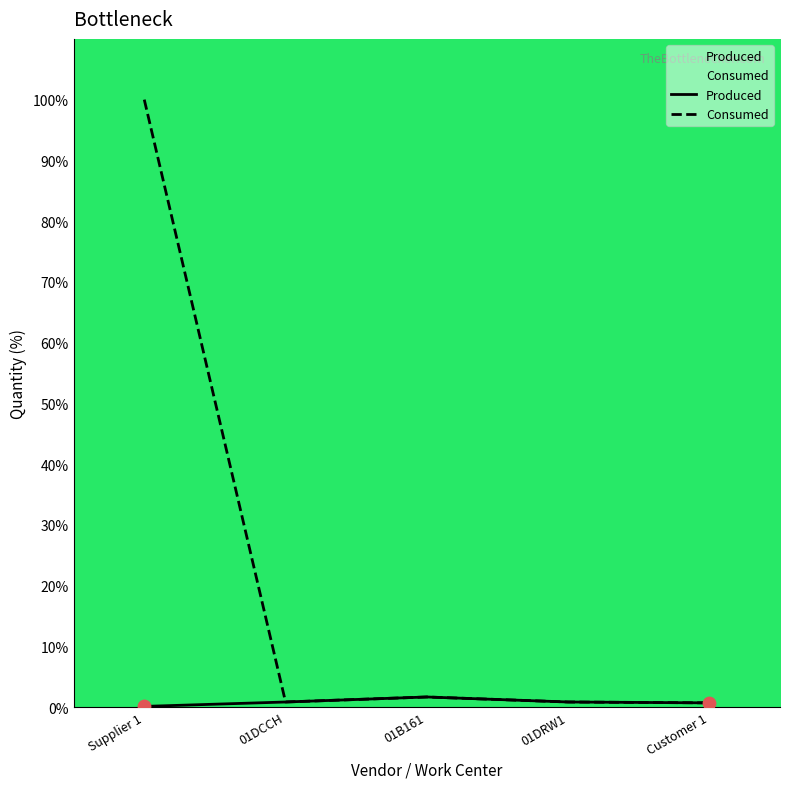

At how many categories does at least one series exceed 35?

1